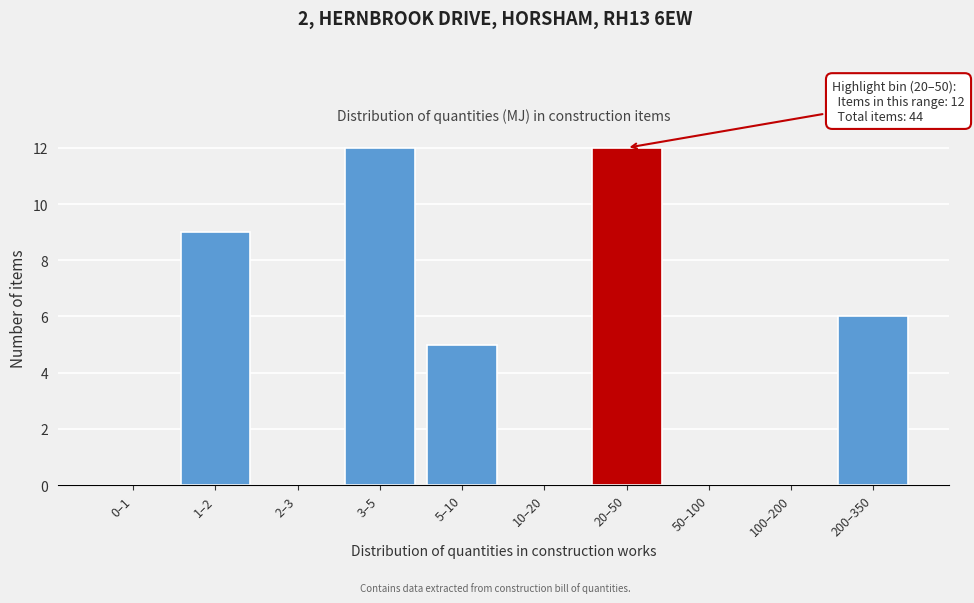

Reading left to right, what are all the values shown in this chart?

0–1=0	1–2=9	2–3=0	3–5=12	5–10=5	10–20=0	20–50=12	50–100=0	100–200=0	200–350=6